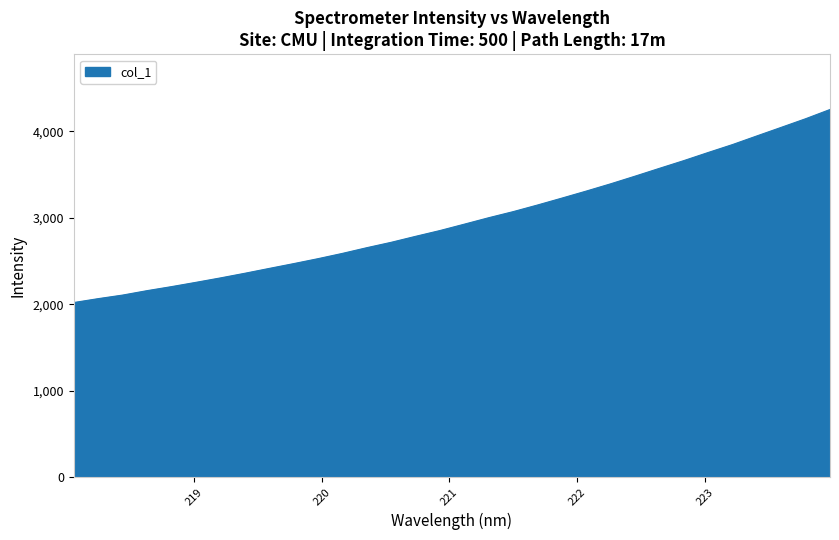

What is the greatest value displayed?

4251.6